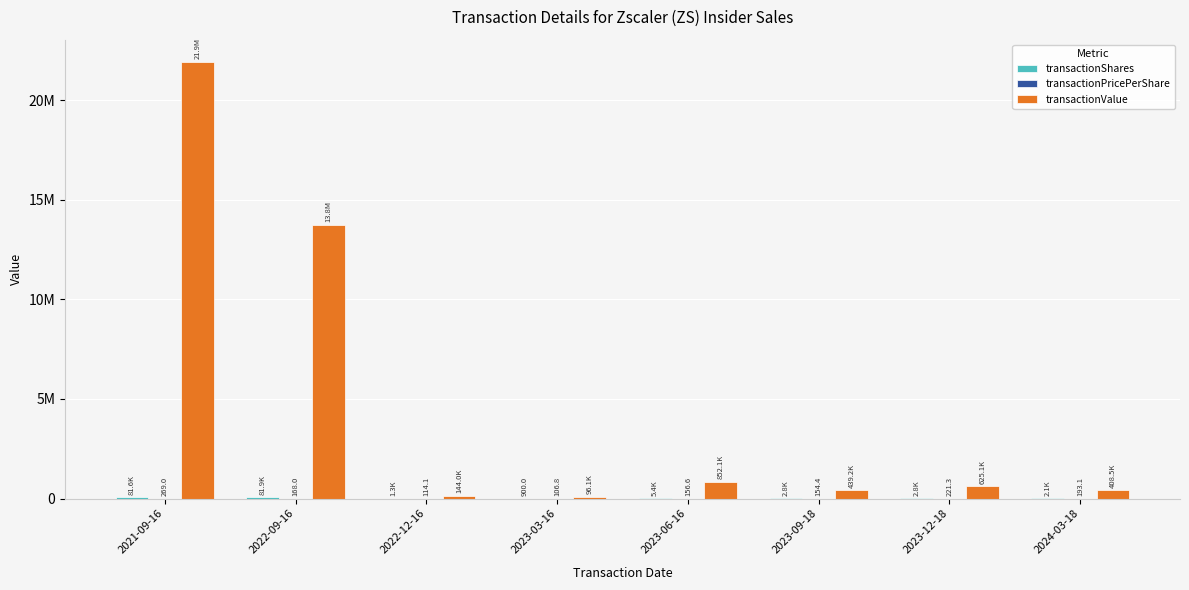

What position from the left is 2023-09-18?

6